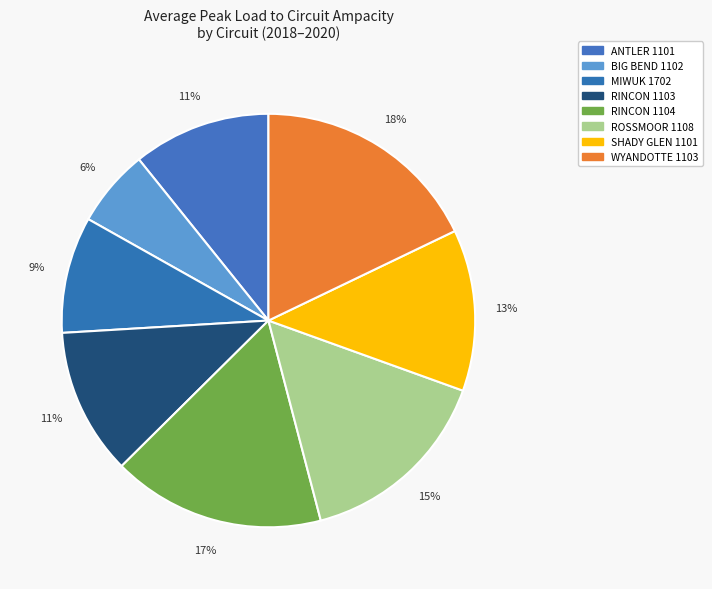

Which slice is the smallest?

BIG BEND 1102